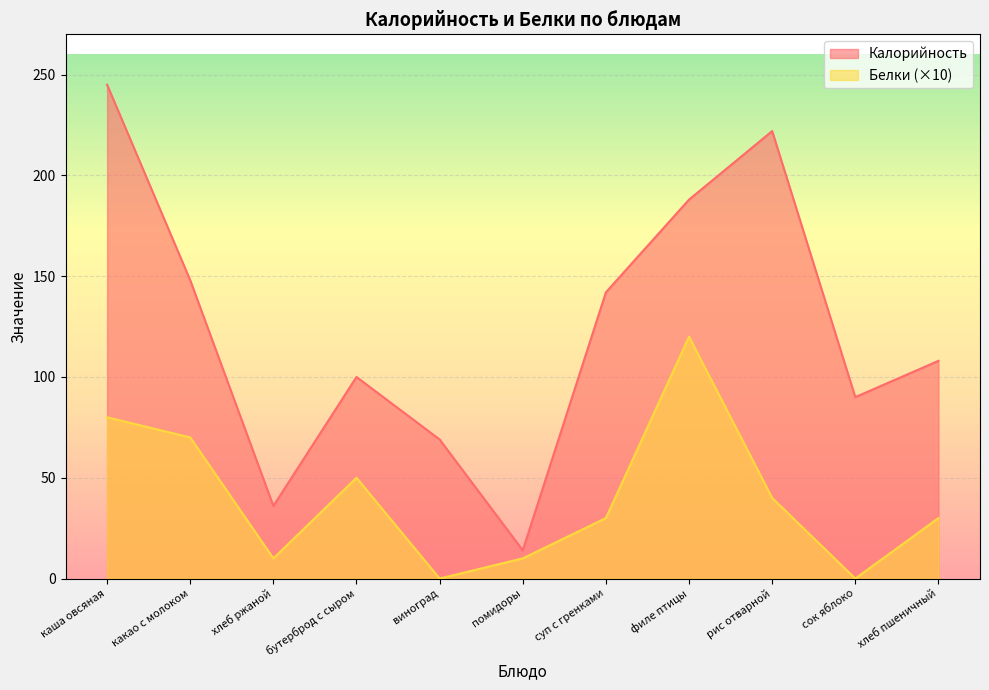

Reading right to left, extract all data points from this chart.

Калорийность: 108	90	222	188	142	14	69	100	36	148	245
Белки: 30	0	40	120	30	10	0	50	10	70	80